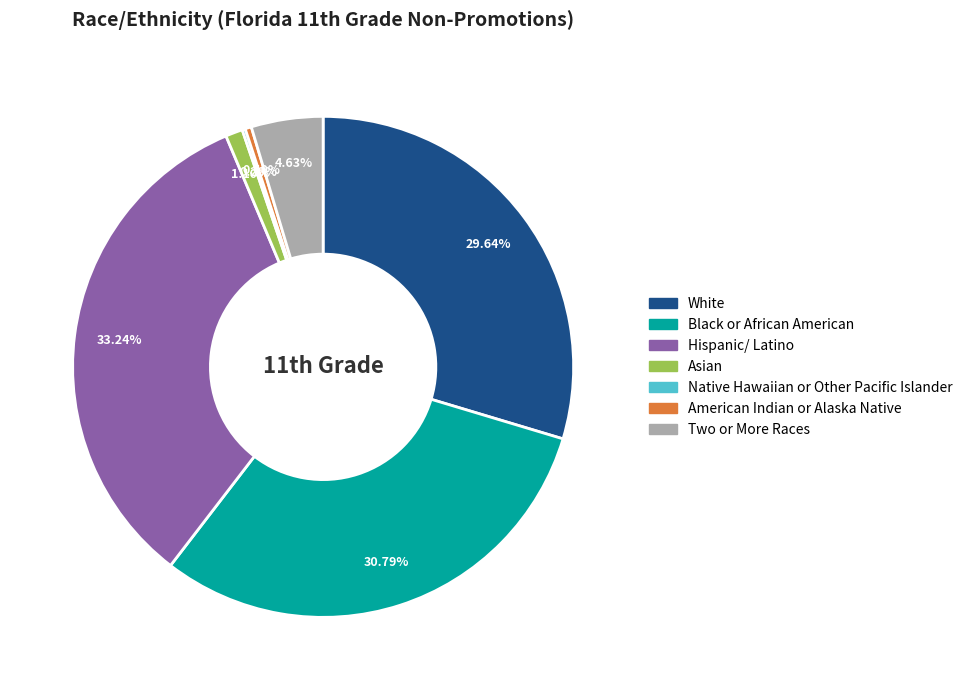

Which category has the biggest portion of the pie?

Hispanic/ Latino